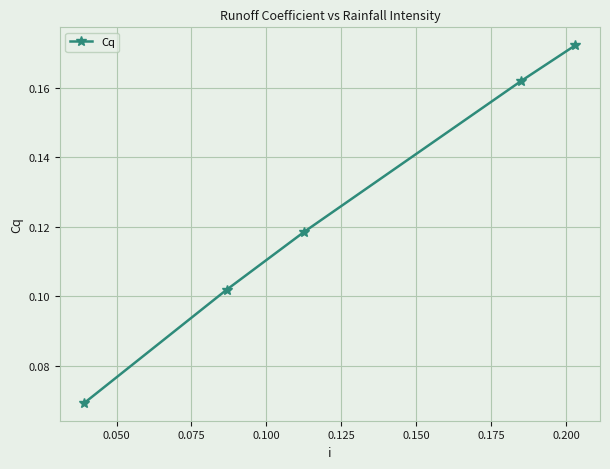

True or false: the data has more than 2 interior local peaks.

False